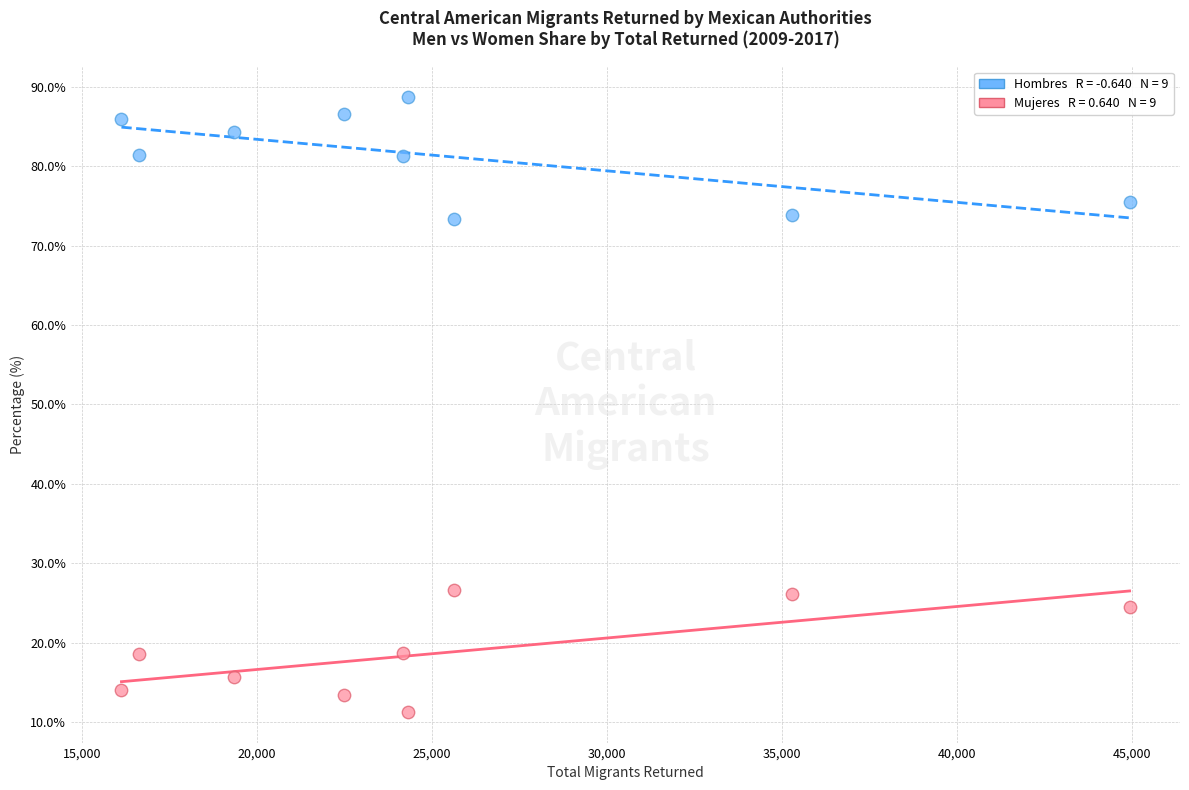

Across all data points, what is the range of X values (max minus min)?

28793.9